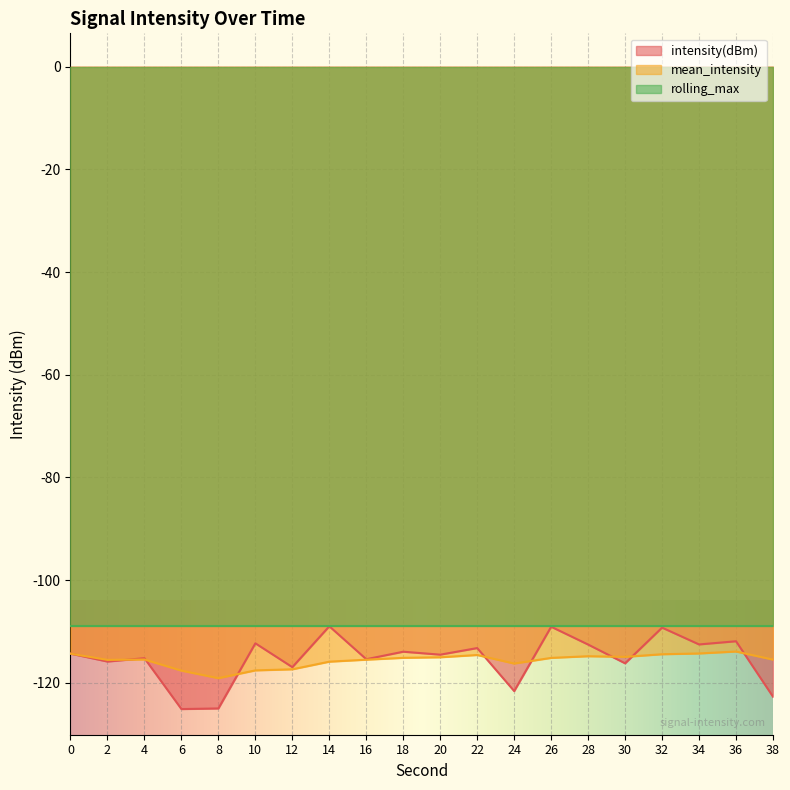

True or false: mean_intensity and intensity(dBm) intersect in this chart.

True